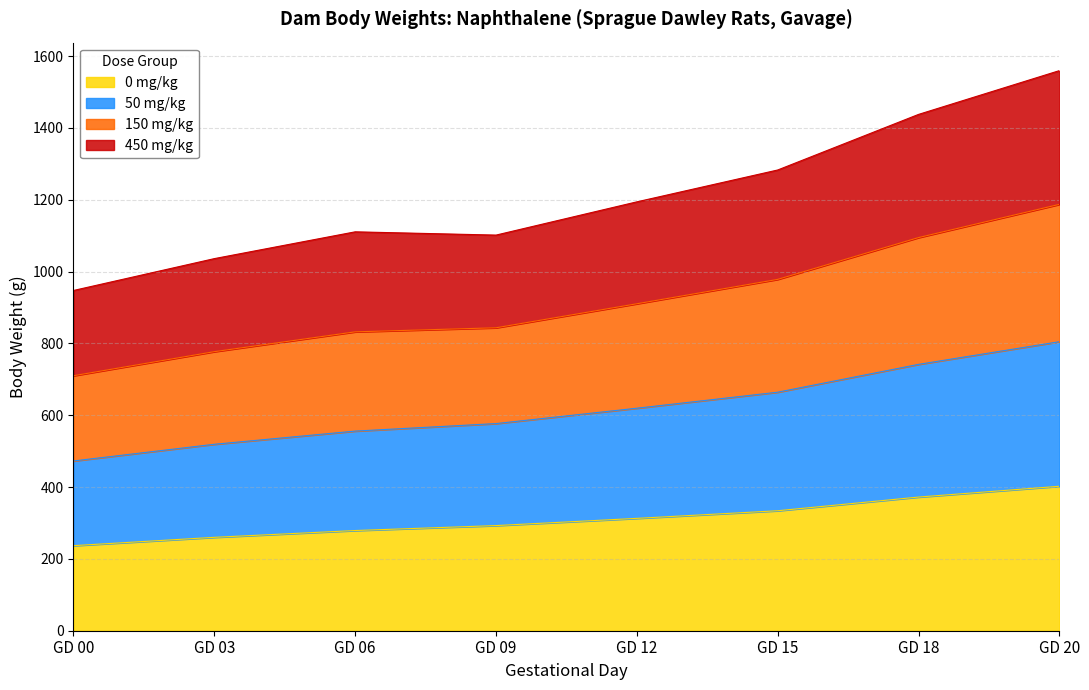

What is the difference between the 0 mg/kg values at GD 15 and GD 18?

38.1